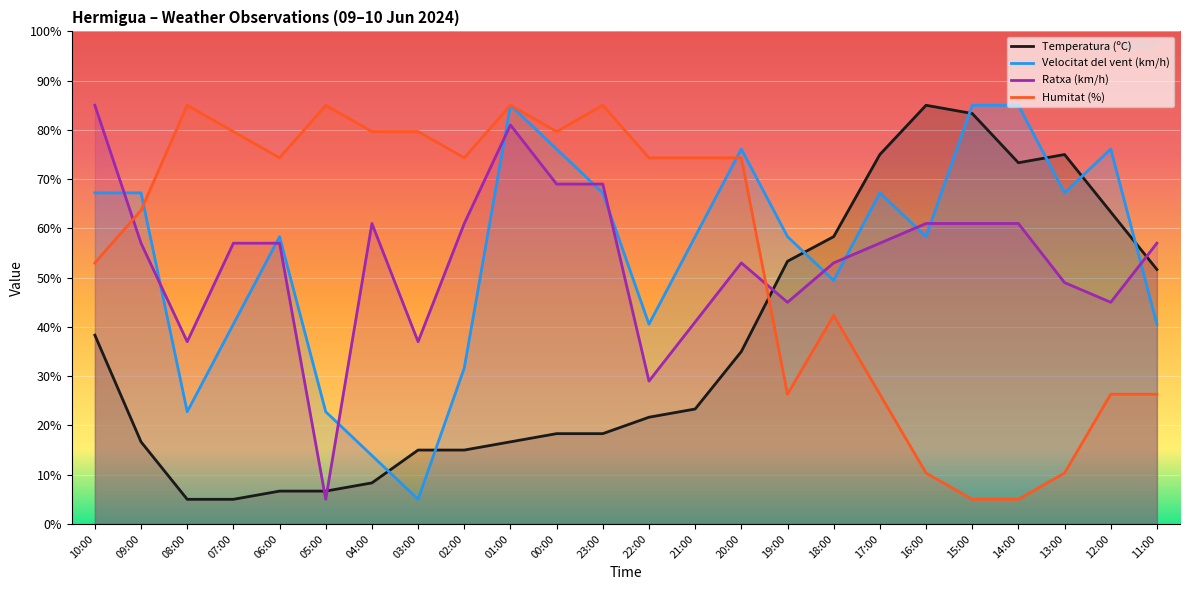

Rank the series by their maximum value, from lowest to highest.

Temperatura (ºC), Velocitat del vent (km/h), Humitat (%), Ratxa (km/h)